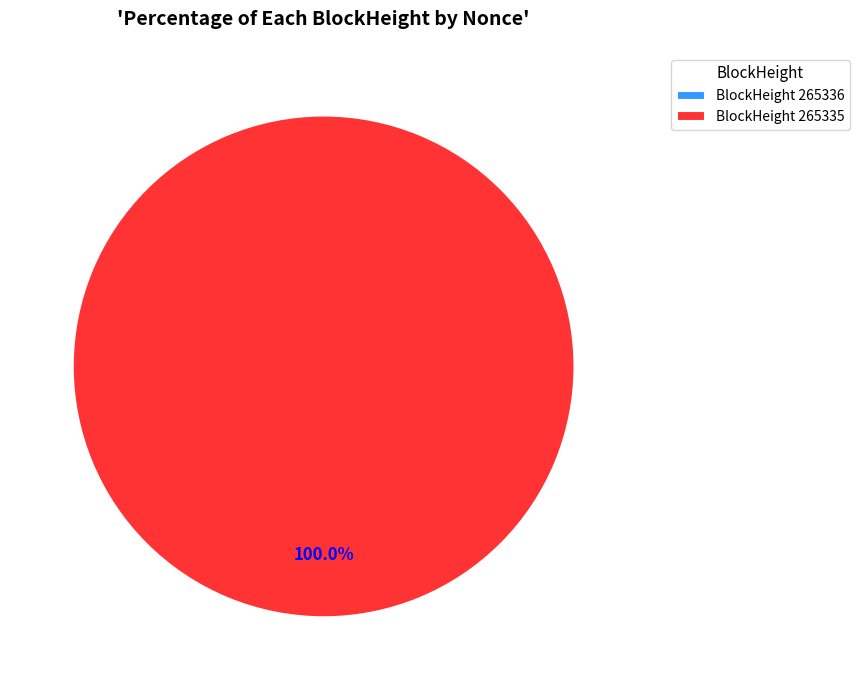

What percentage do 265335 and 265336 together represent?

100.0%